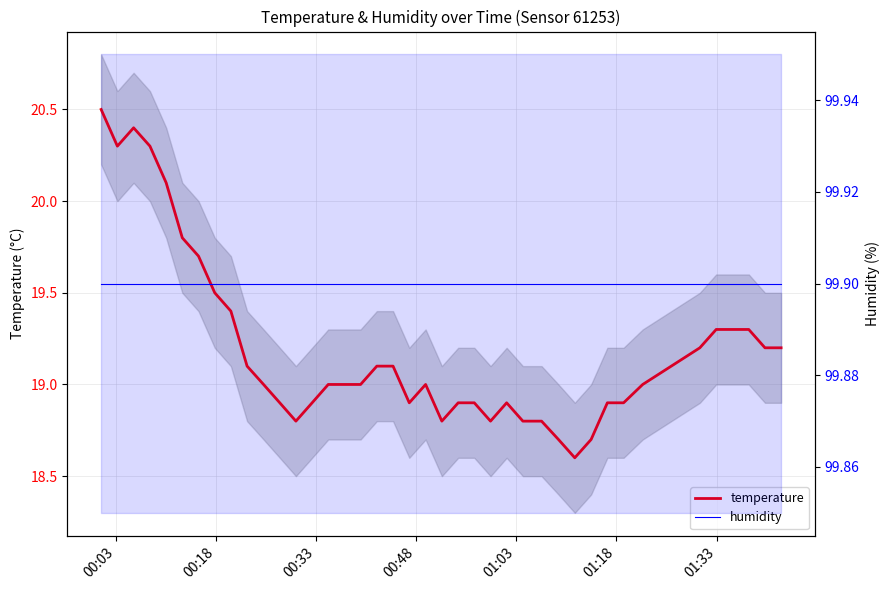

True or false: humidity has more than 2 points higher than both neighbors.

False